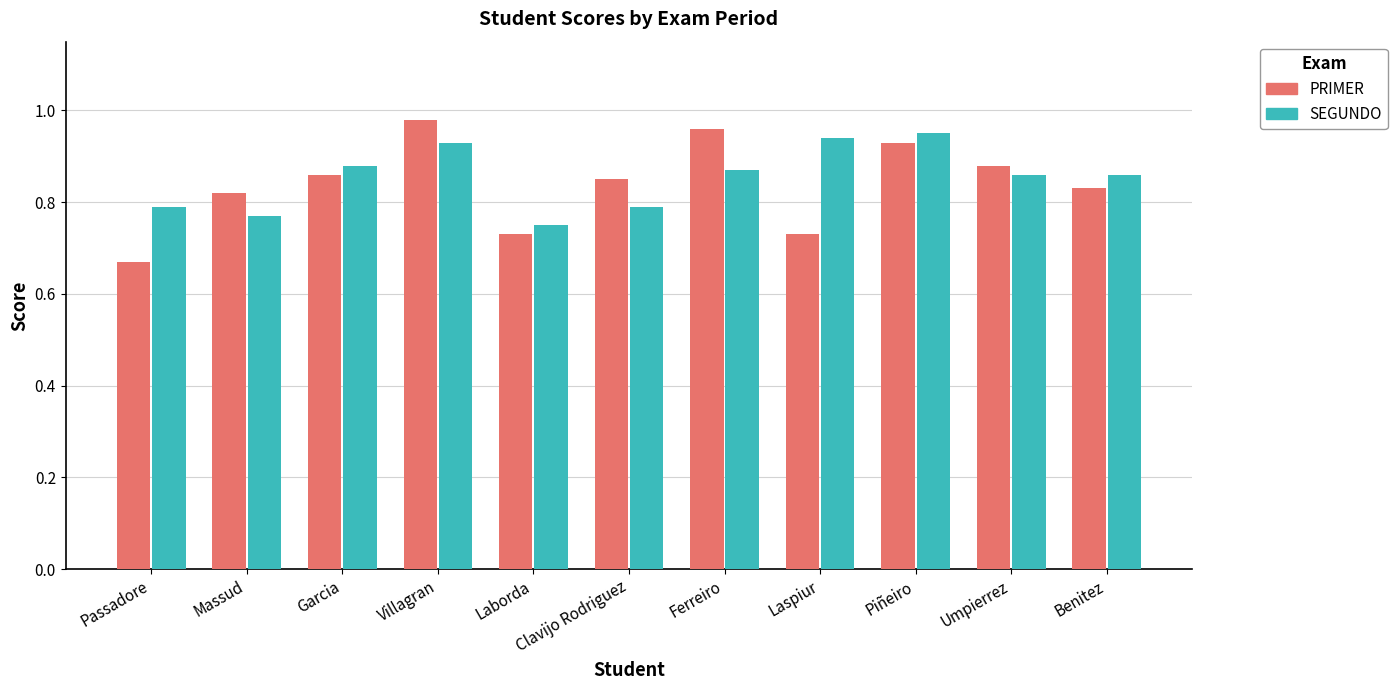

What is the difference between the second highest and second lowest values in the PRIMER series?

0.2